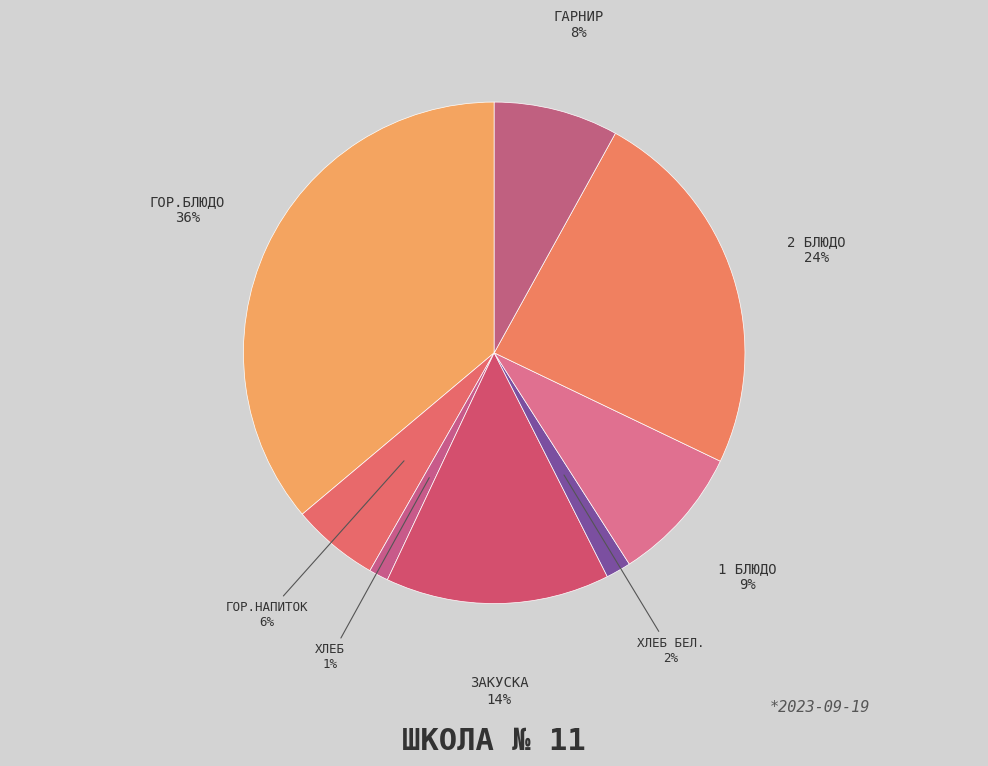

How many segments does this pie chart have?

8